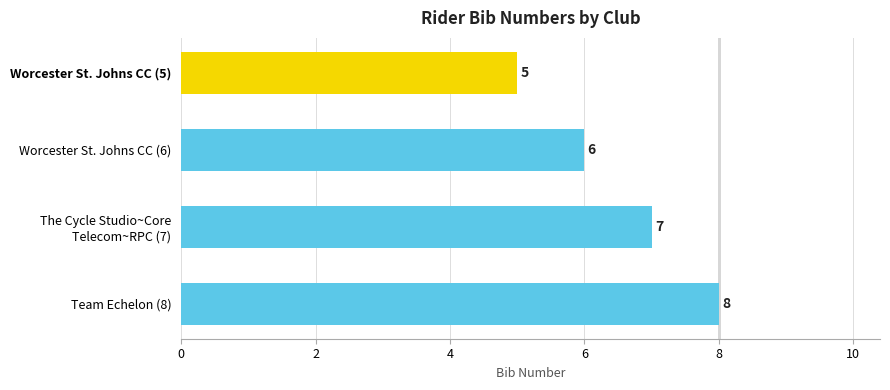

What is the label of the 3rd bar from the bottom?

Worcester St. Johns CC (6)